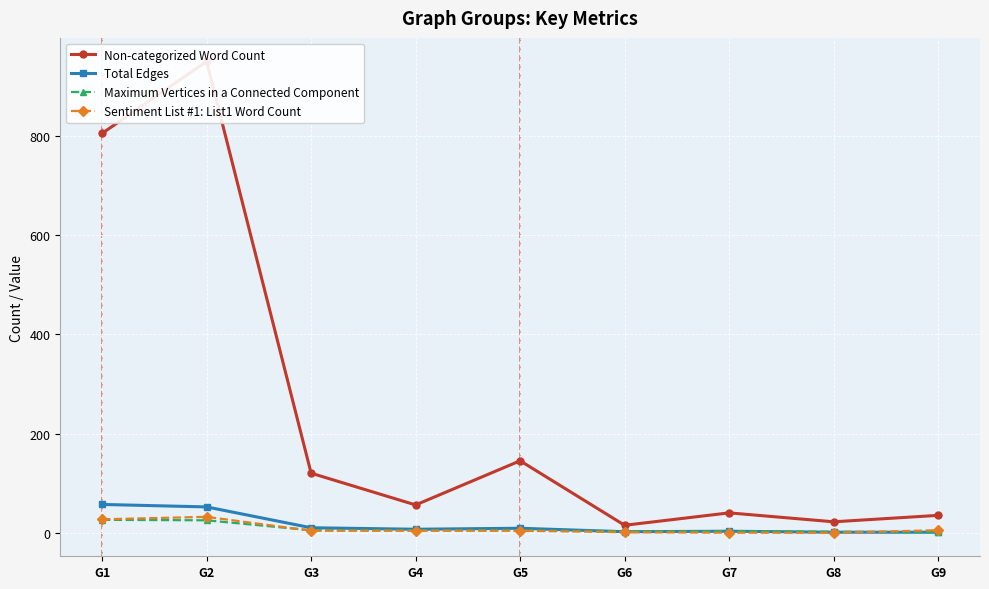

What is the lowest value of the Maximum Vertices in a Connected Component series?

1